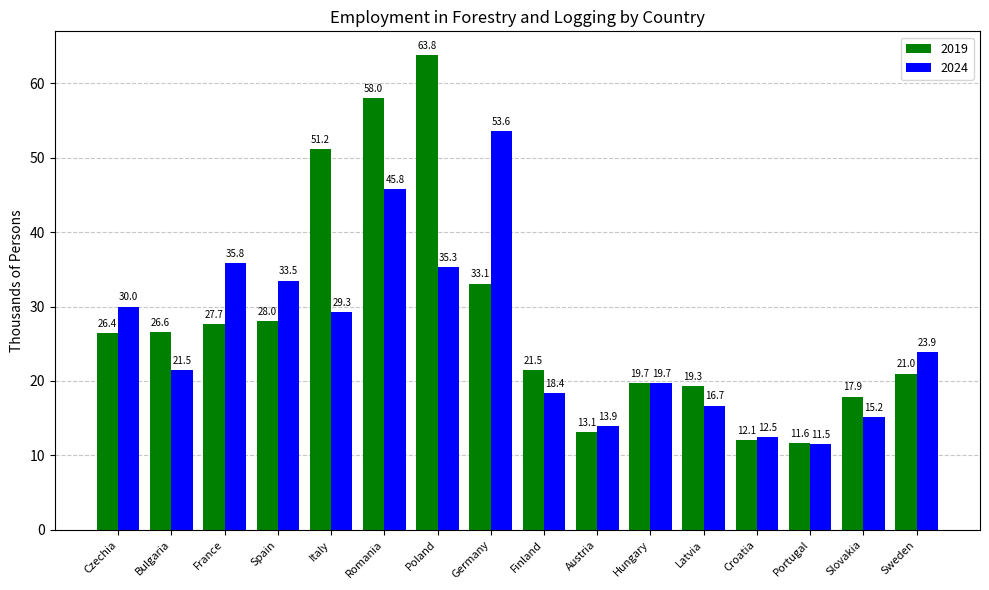

Reading right to left, extract all data points from this chart.

2019: 21.0	17.9	11.6	12.1	19.3	19.7	13.1	21.5	33.1	63.8	58.0	51.2	28.0	27.7	26.6	26.4
2024: 23.9	15.2	11.5	12.5	16.7	19.7	13.9	18.4	53.6	35.3	45.8	29.3	33.5	35.8	21.5	30.0